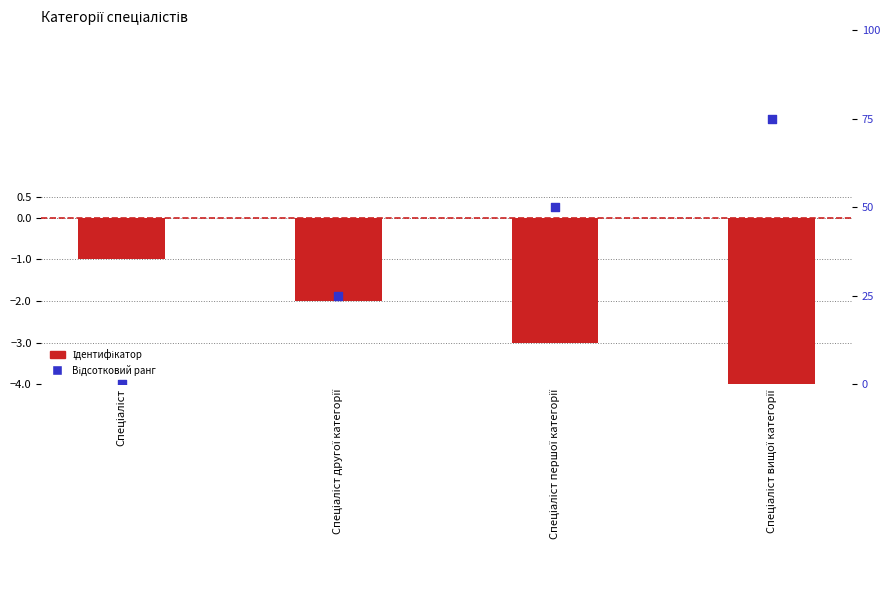

Which series reaches the minimum Y coordinate?

Ідентифікатор